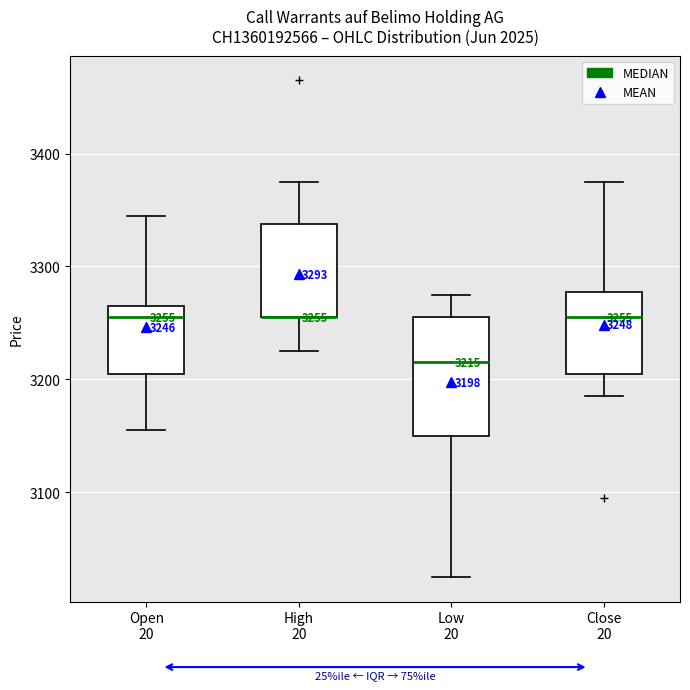

Which box is the tallest, from its lower edge to its upper edge?

Low 20